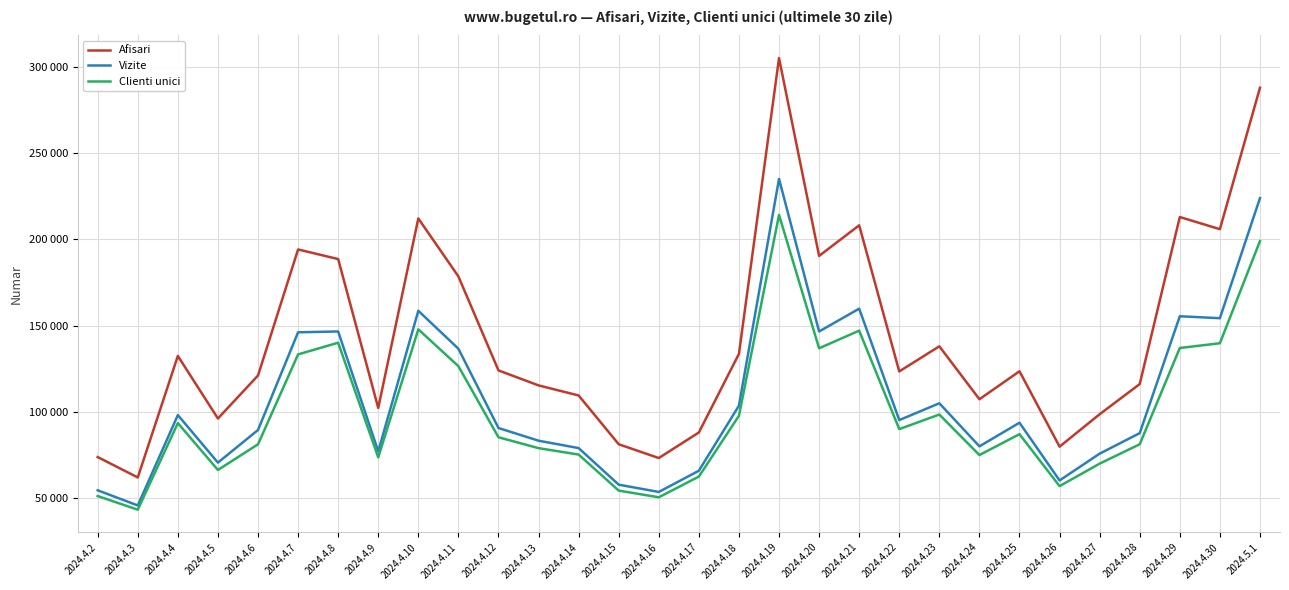

Between 2024.4.2 and 2024.4.8, which series saw the biggest shift?

Afisari